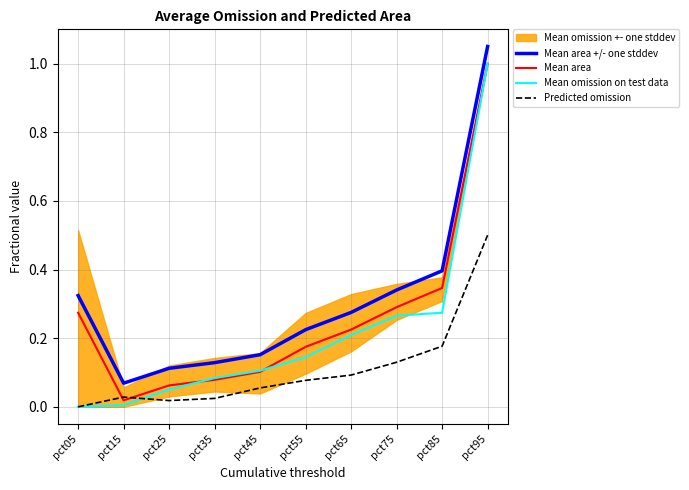

At which category is the sum across all series the highest?

pct95